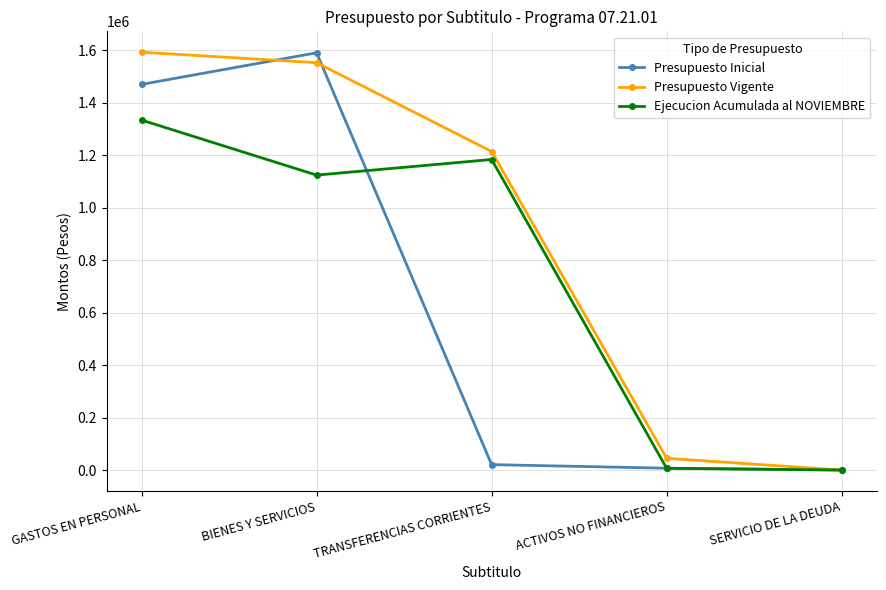

Which series has the largest total across all categories?

Presupuesto Vigente